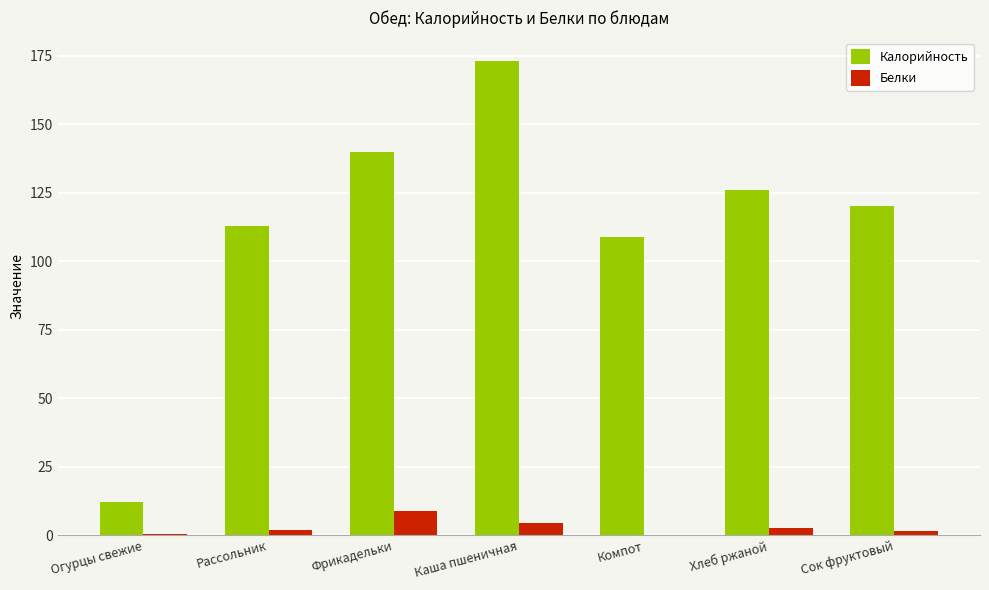

What is the sum of all Белки values?

20.1